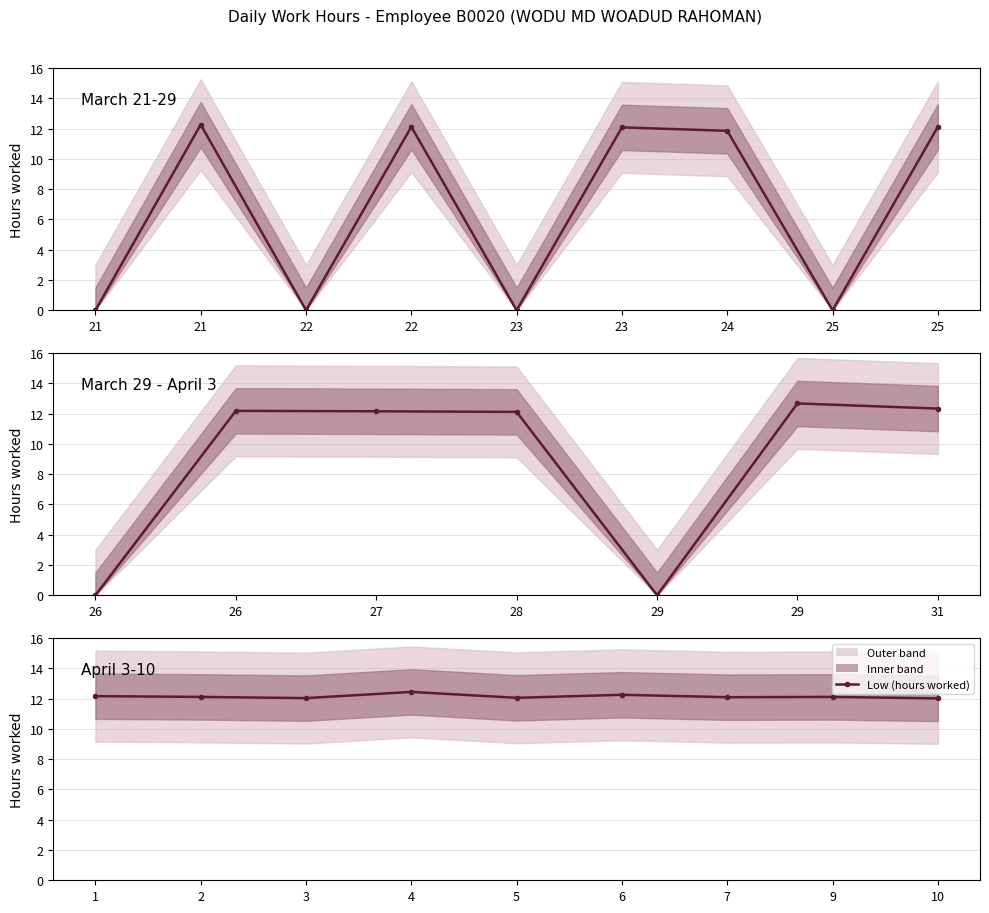

The value at 1 is 12.2. True or false?

True